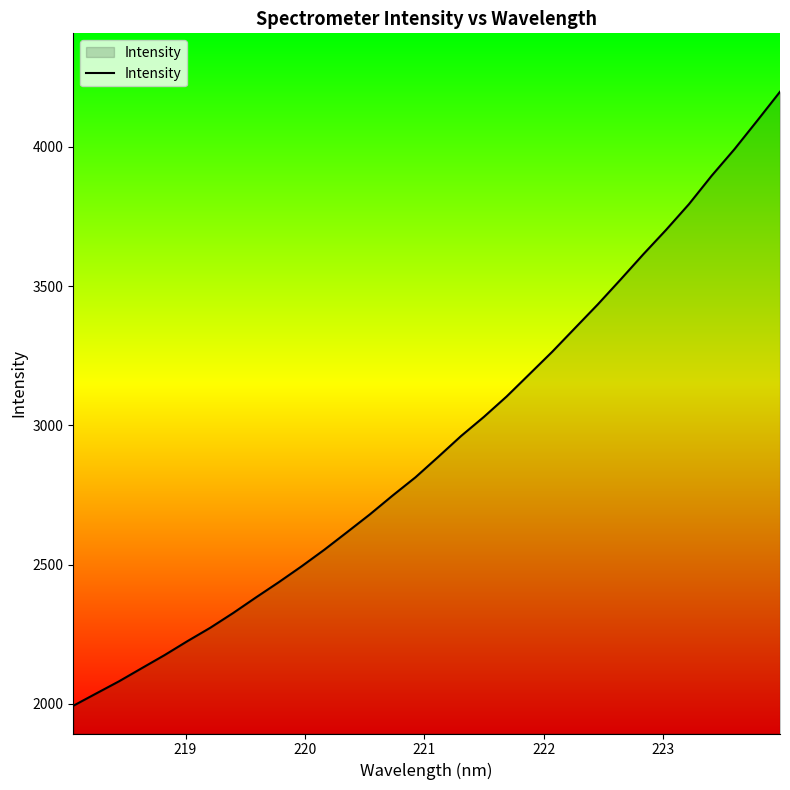

What is the difference between the maximum and minimum values?

2205.5